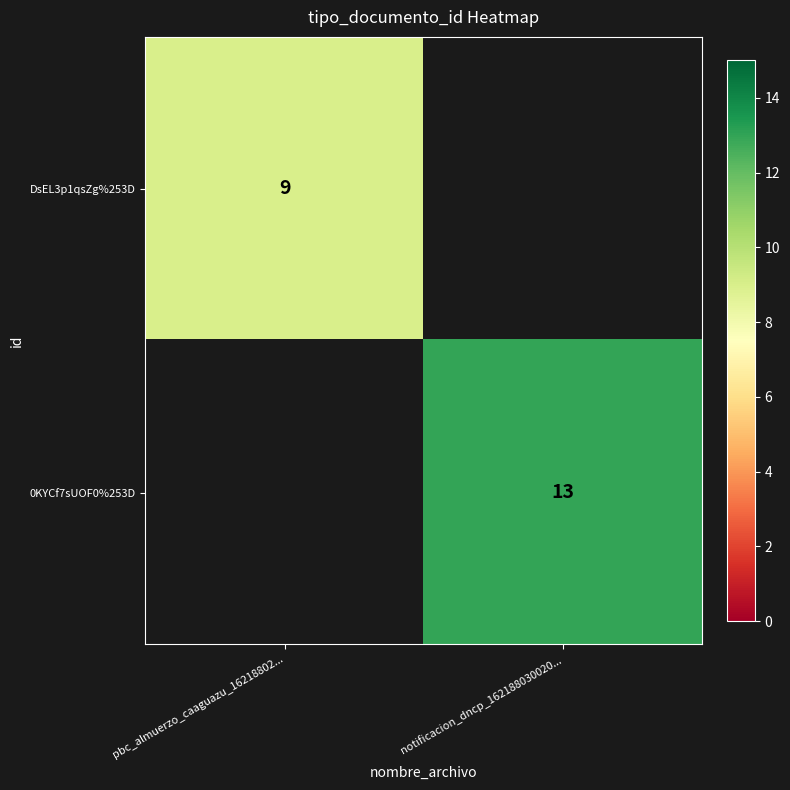

True or false: DsEL3p1qsZg%253D has a value of 9 at pbc_almuerzo_caaguazu_16218802....

True